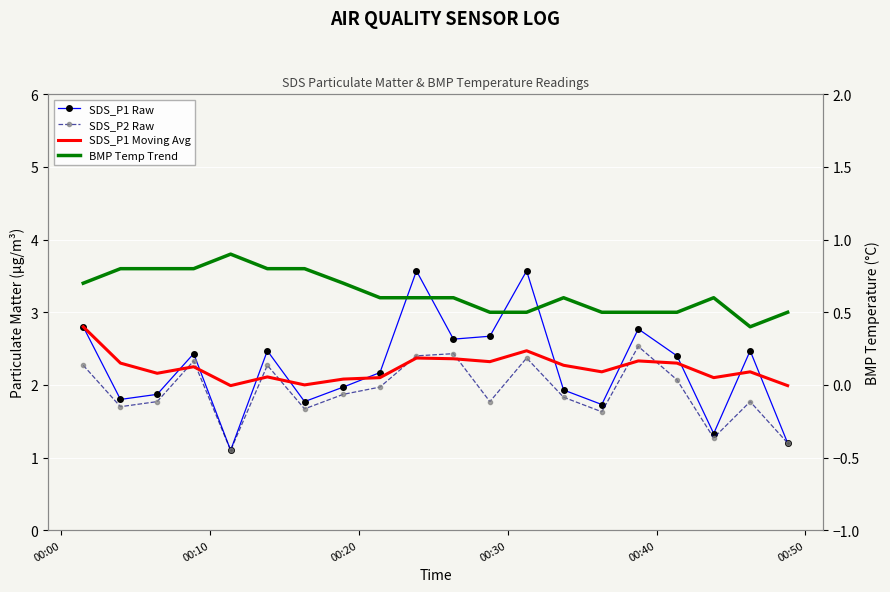

Is the value of SDS_P2 Raw at 17 greater than the value of SDS_P1 Raw at 16?

No